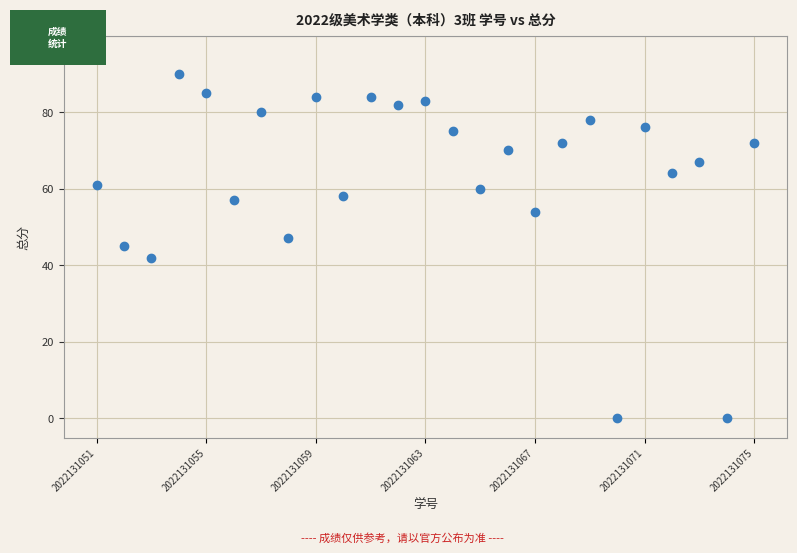

What is the range of X values (max minus min)?

24